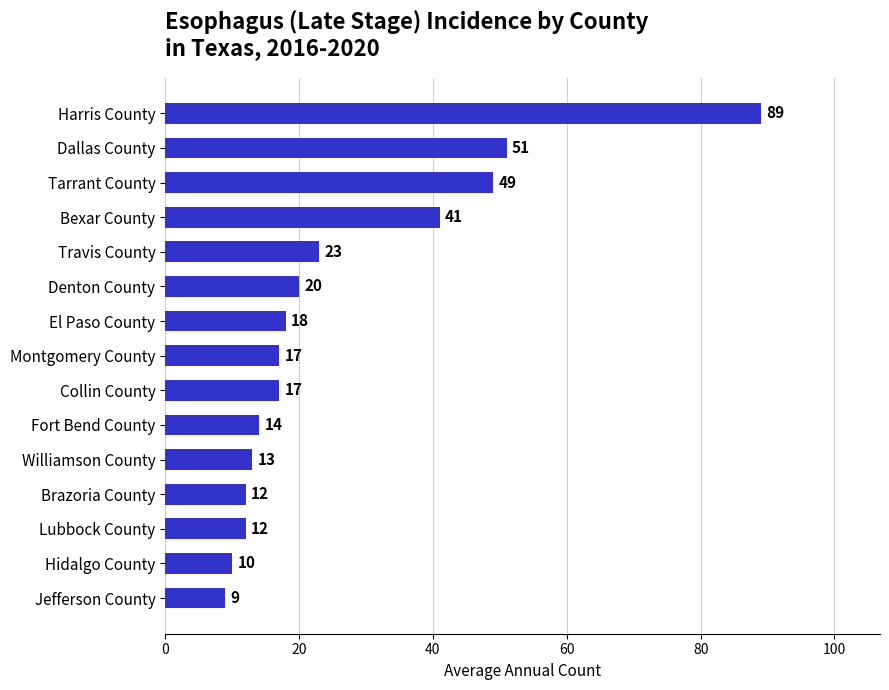

True or false: the data shows 23 at Travis County.

True